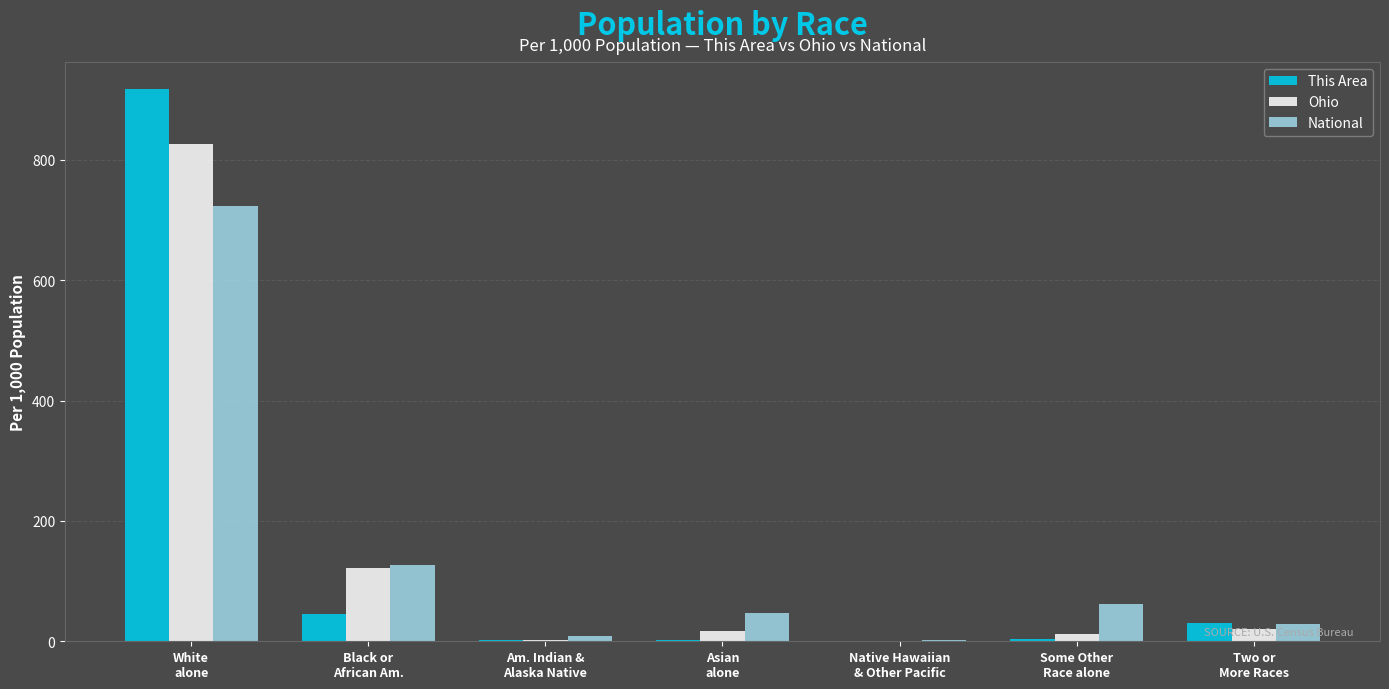

What is the maximum value shown in the chart?

917.4